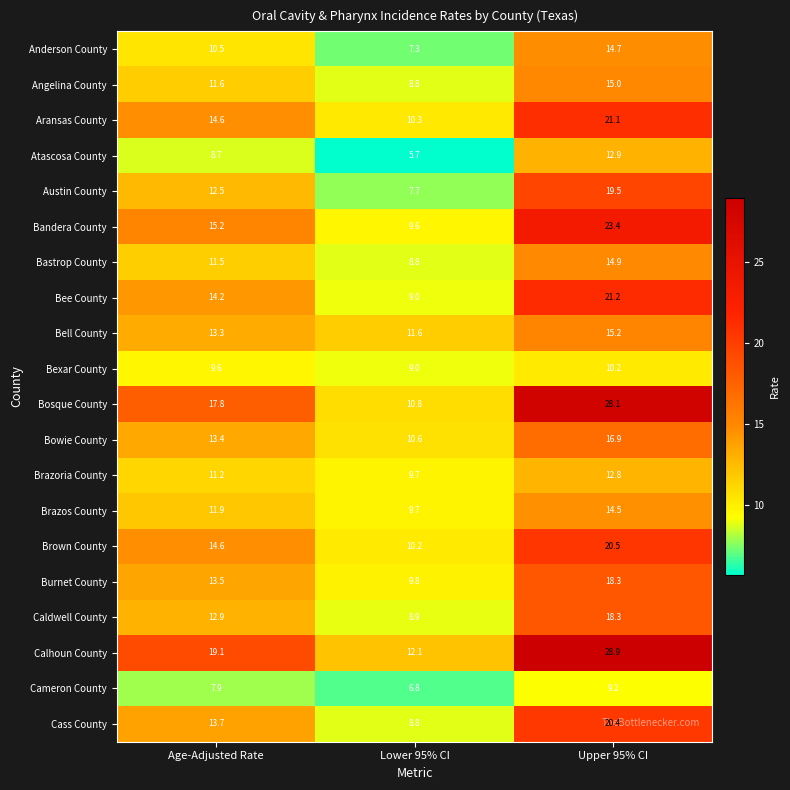

At which category is the sum across all series the highest?

Upper 95% CI